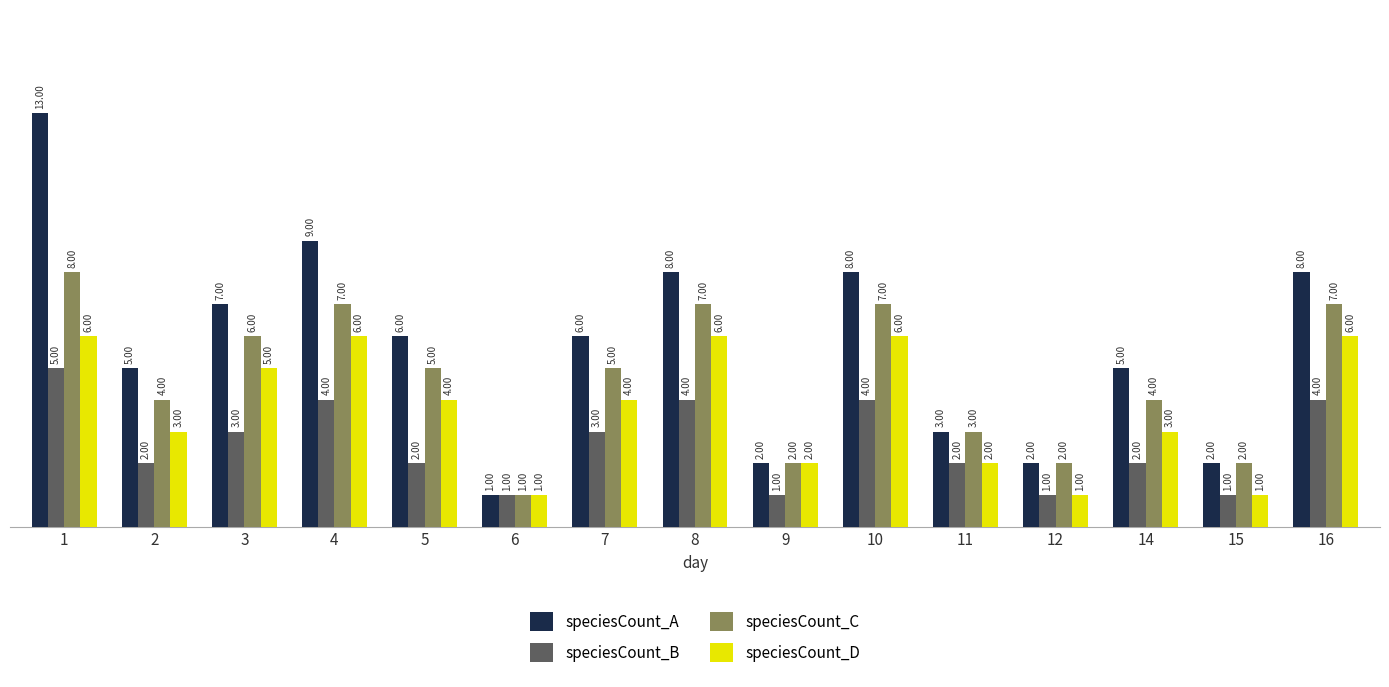

Count the speciesCount_C values in the range 2 to 7.

13